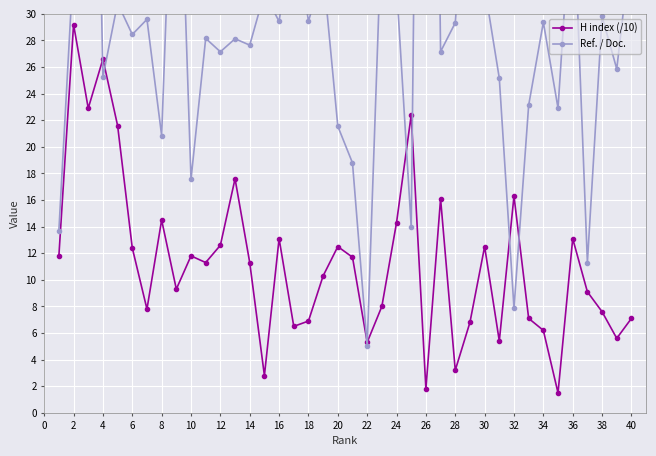

Reading left to right, extract all data points from this chart.

H index (/10): 11.8	29.2	22.9	26.6	21.6	12.4	7.8	14.5	9.3	11.8	11.3	12.6	17.6	11.3	2.8	13.1	6.5	6.9	10.3	12.5	11.7	5.3	8.0	14.3	22.4	1.8	16.1	3.2	6.8	12.5	5.4	16.3	7.1	6.2	1.5	13.1	9.1	7.6	5.6	7.1
Ref. / Doc.: 13.7	33.9	80.0	25.3	30.8	28.4	29.6	20.9	50.9	17.6	28.2	27.1	28.1	27.6	31.6	29.4	37.1	29.4	33.2	21.6	18.8	5.0	36.9	32.1	13.9	113.5	27.2	29.3	43.9	32.0	25.2	7.9	23.1	29.4	22.9	39.9	11.3	29.8	25.9	35.4